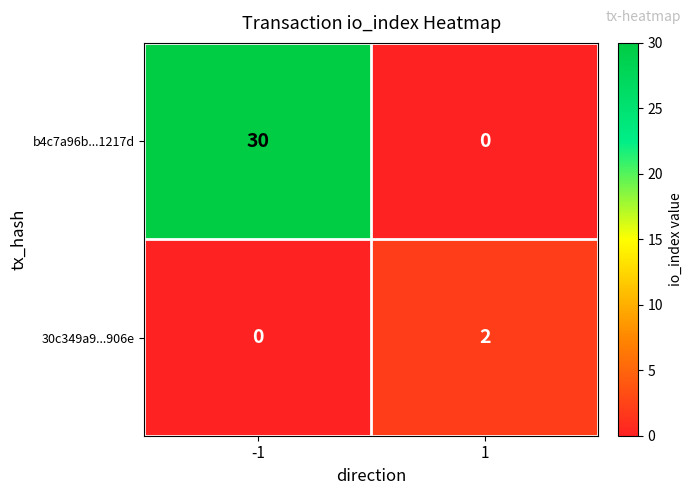

Which series has the largest range (max minus min)?

b4c7a96b...1217d